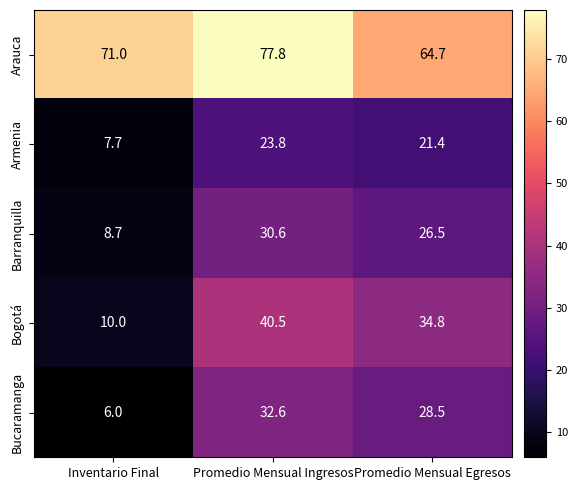

Reading right to left, what are all the values shown in this chart?

Arauca: 64.7	77.8	71.0
Armenia: 21.4	23.8	7.7
Barranquilla: 26.5	30.6	8.7
Bogotá: 34.8	40.5	10.0
Bucaramanga: 28.5	32.6	6.0